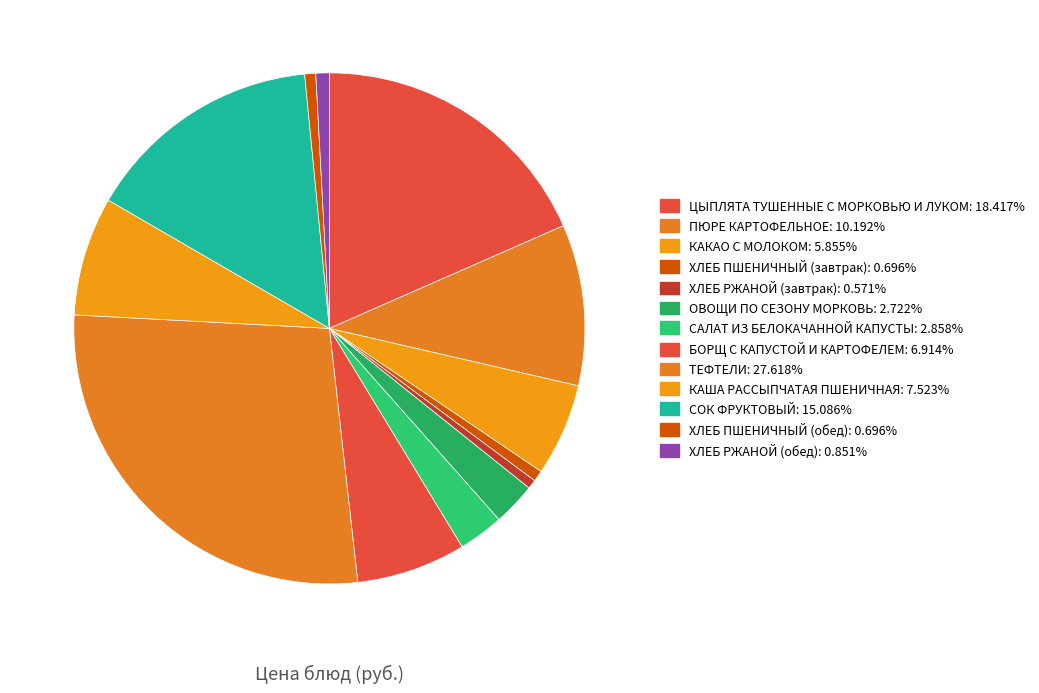

Which category has the biggest portion of the pie?

ТЕФТЕЛИ